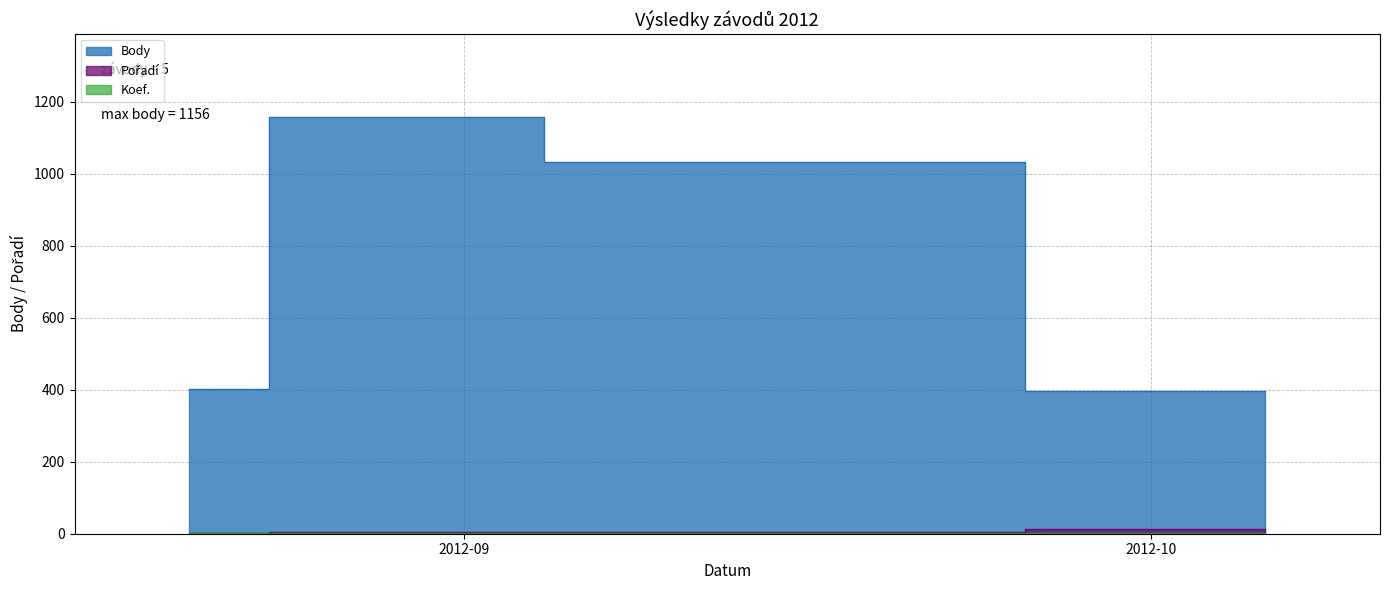

What is the label of the 3rd point from the left?

2012-08-25